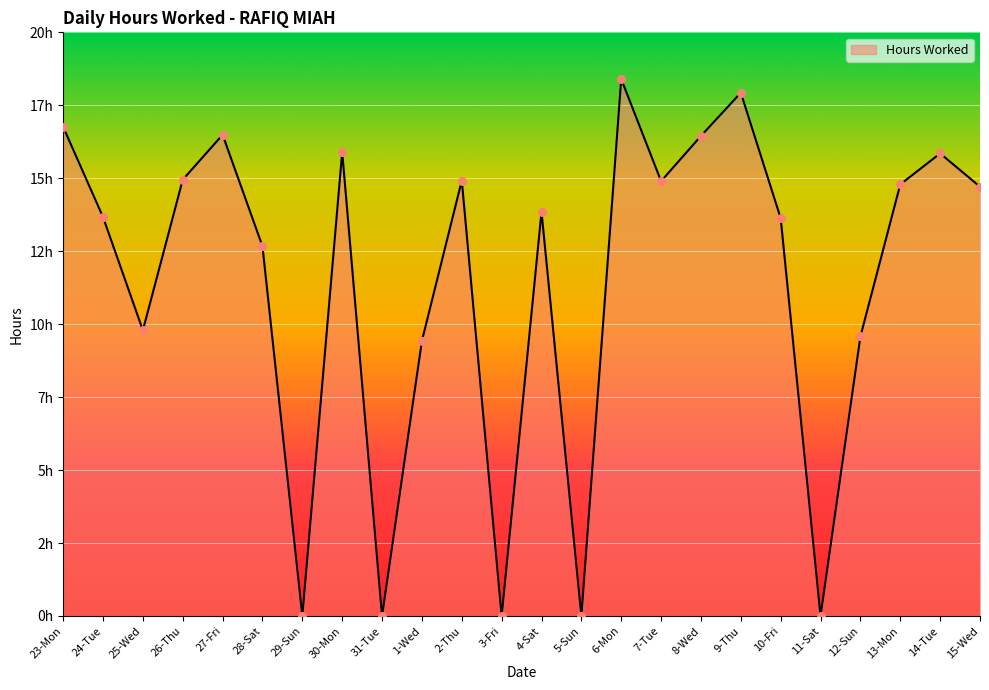

Does the chart have visible grid lines?

Yes